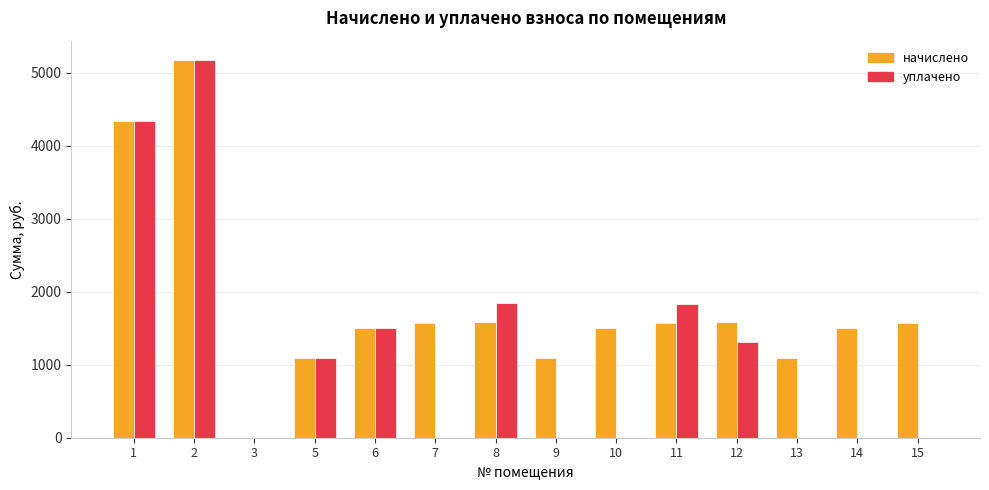

What is the sum of all уплачено values?

17119.8